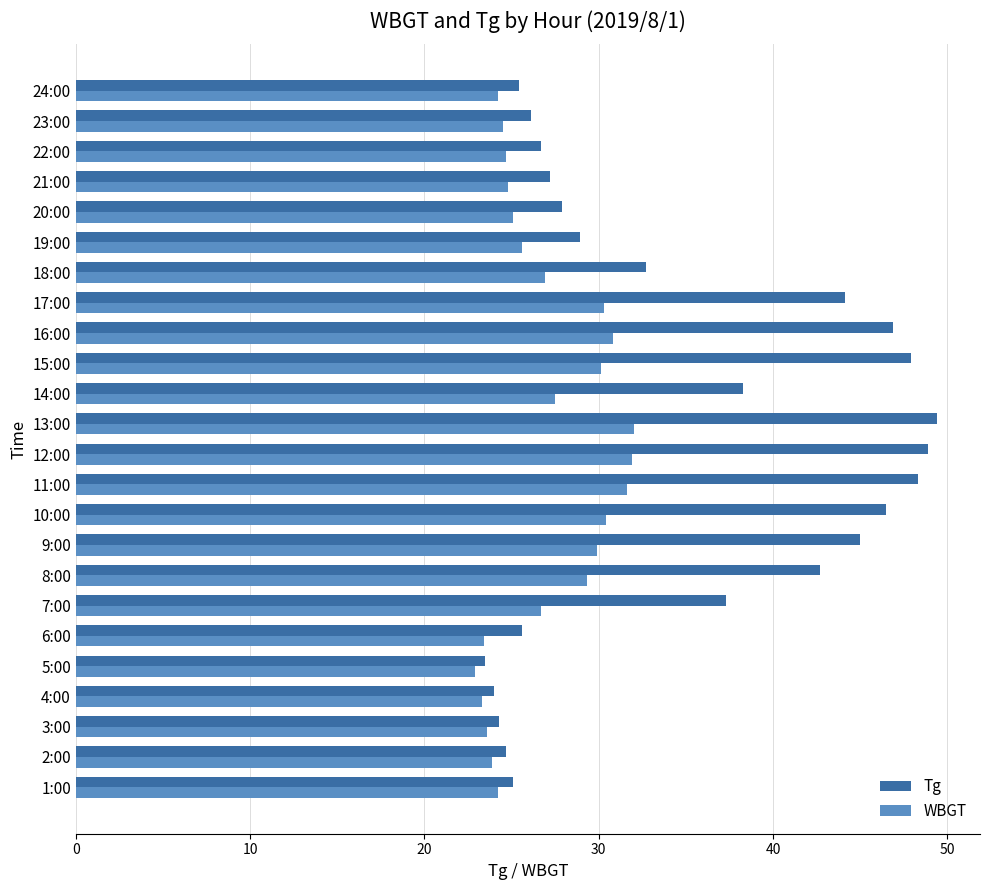

What are all the series names shown in the legend?

Tg, WBGT